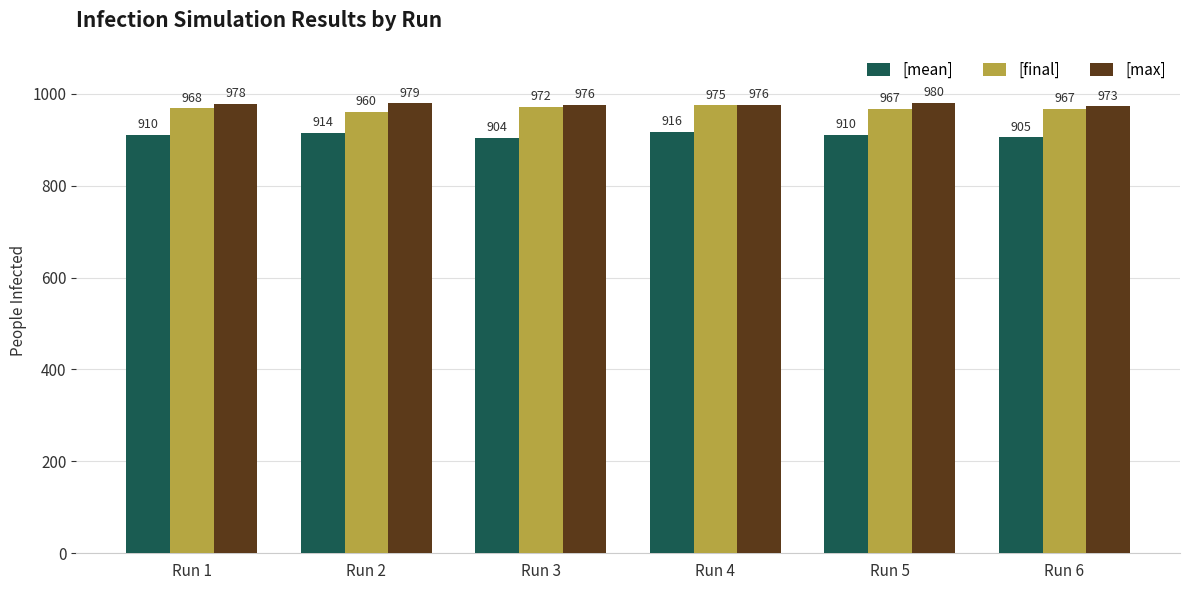

Where does the [mean] series first go above 910?

Run 1